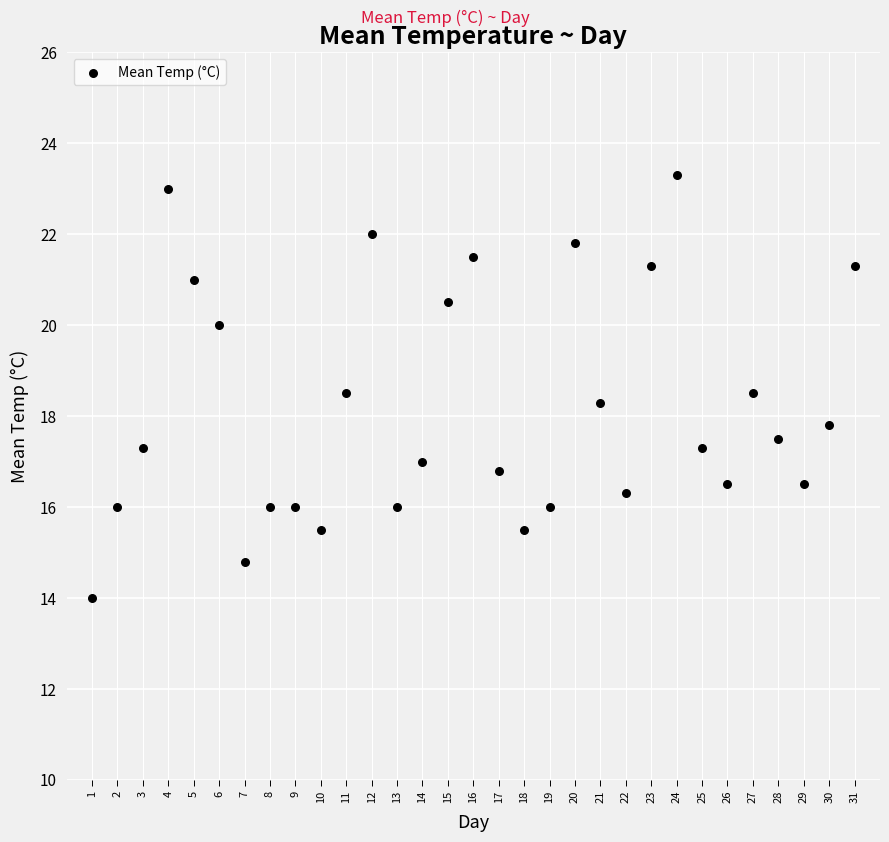

What is the range of X values (max minus min)?

30.0